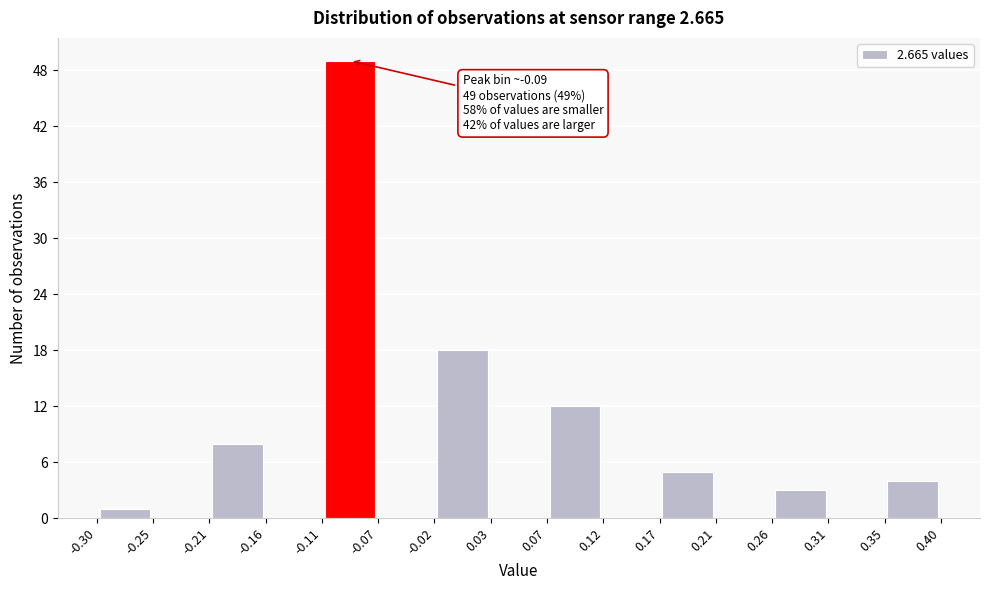

Which range on the x-axis has the tallest bar?

-0.11 to -0.07